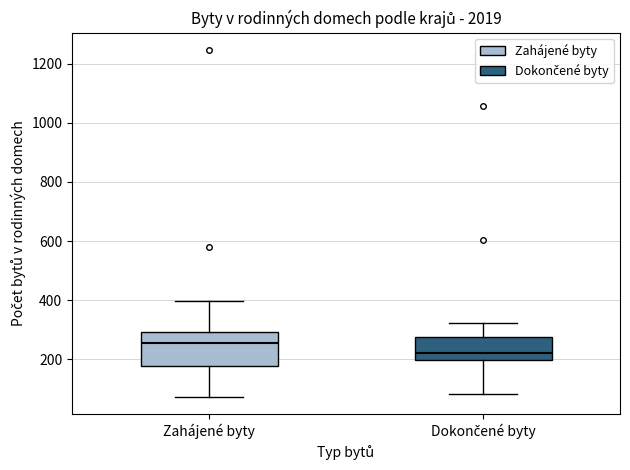

Comparing the boxes themselves (not the whiskers), which one is the tallest?

Zahájené byty